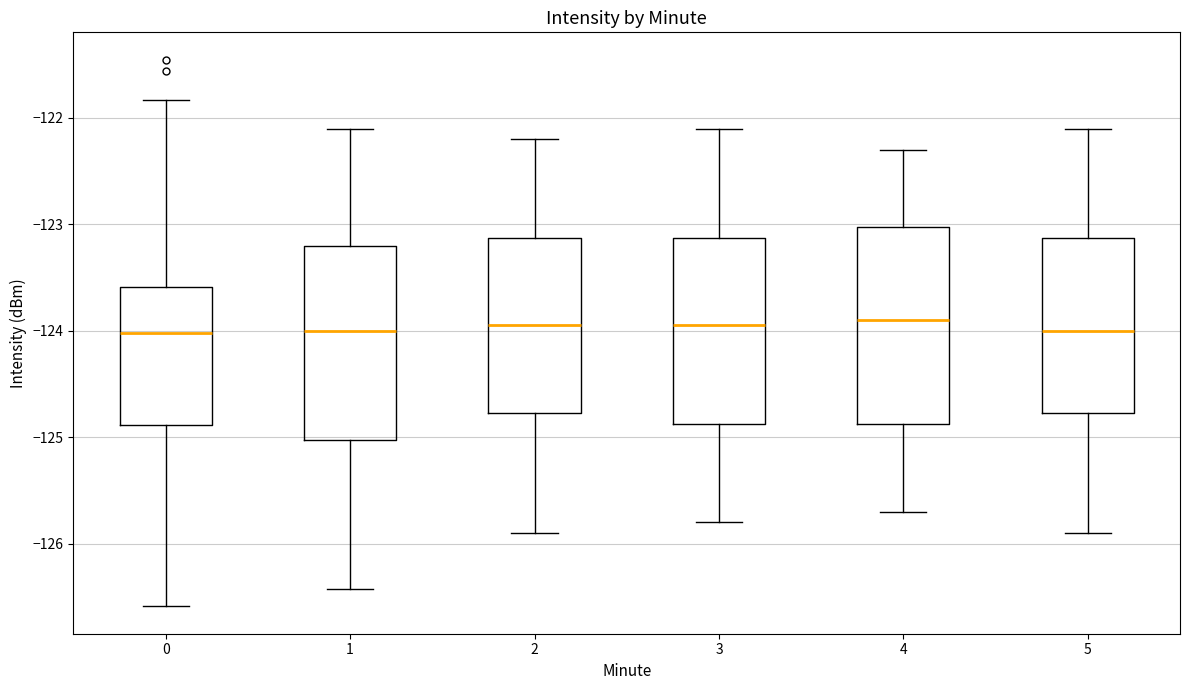

Where does the upper whisker of the box at x = 1 end on the y-axis? The values are not printed on the chart, so give them approximately, as read against the axis.

-122.1